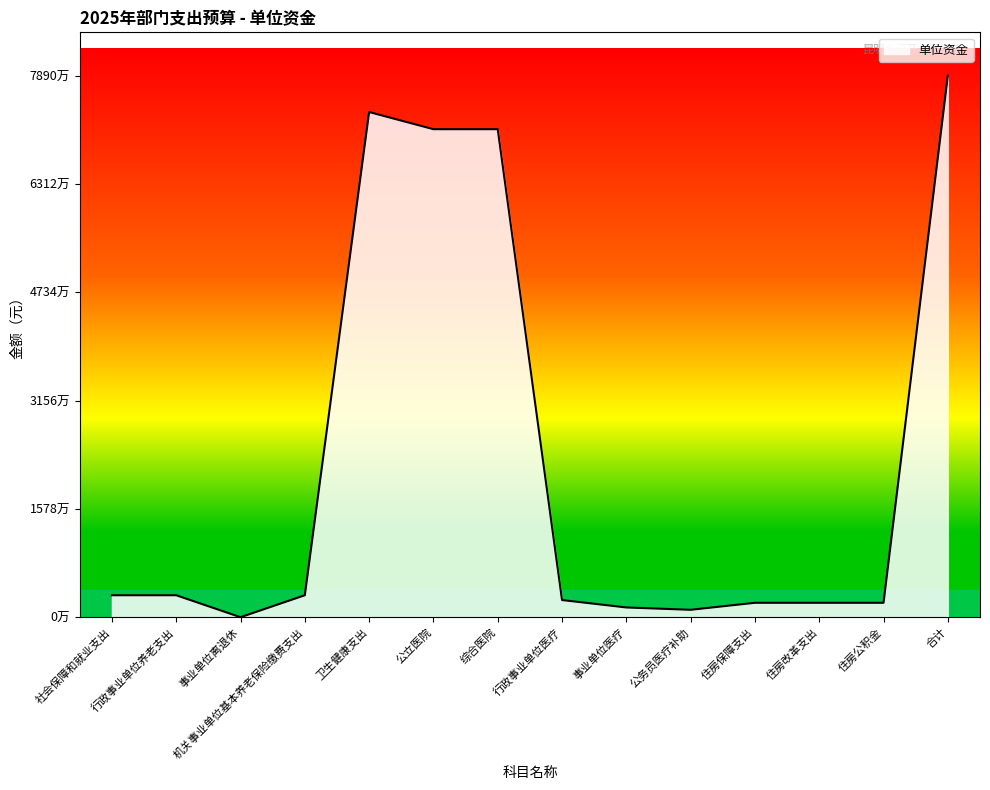

The value at 机关事业单位基本养老保险缴费支出 is 3200000. True or false?

True